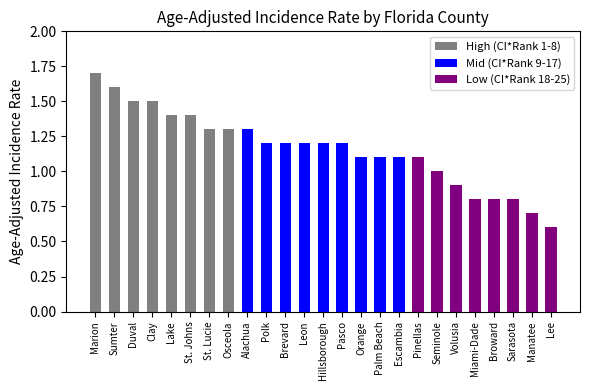

What is the difference between the second highest and second lowest values?

0.9